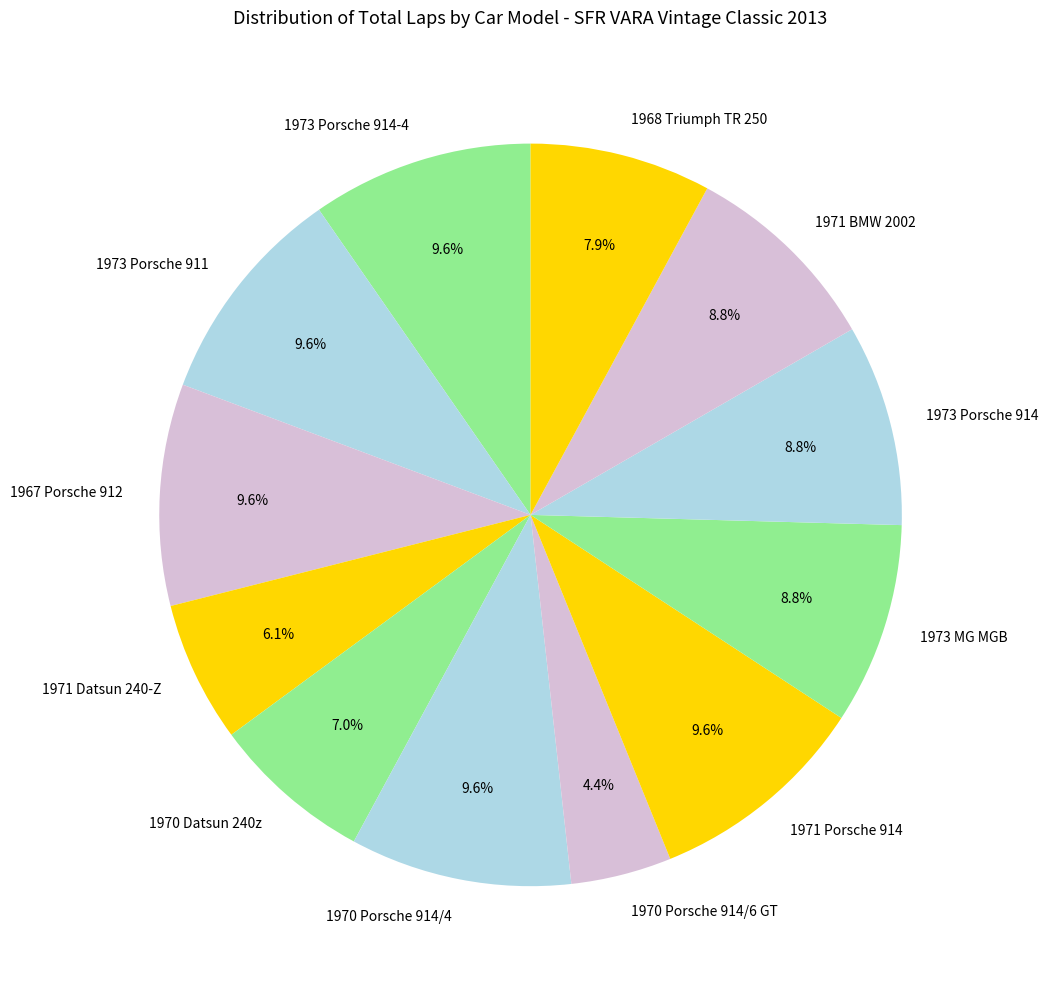

To the nearest percent, what is the average slice percentage?

8%